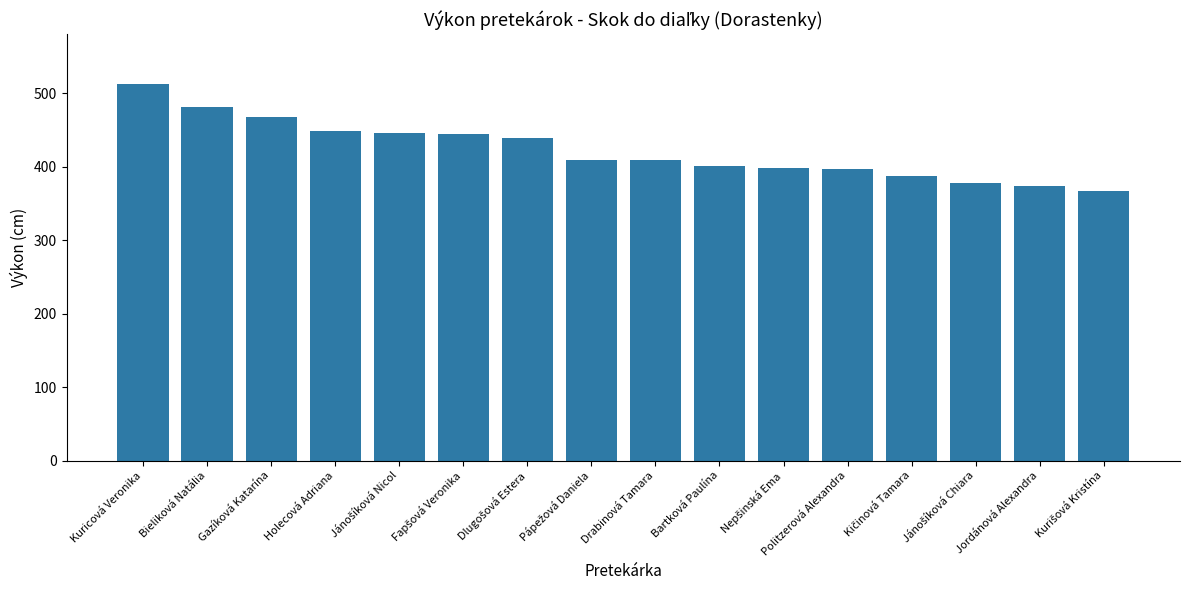

Which has a higher value, Kuricová Veronika or Jordánová Alexandra?

Kuricová Veronika